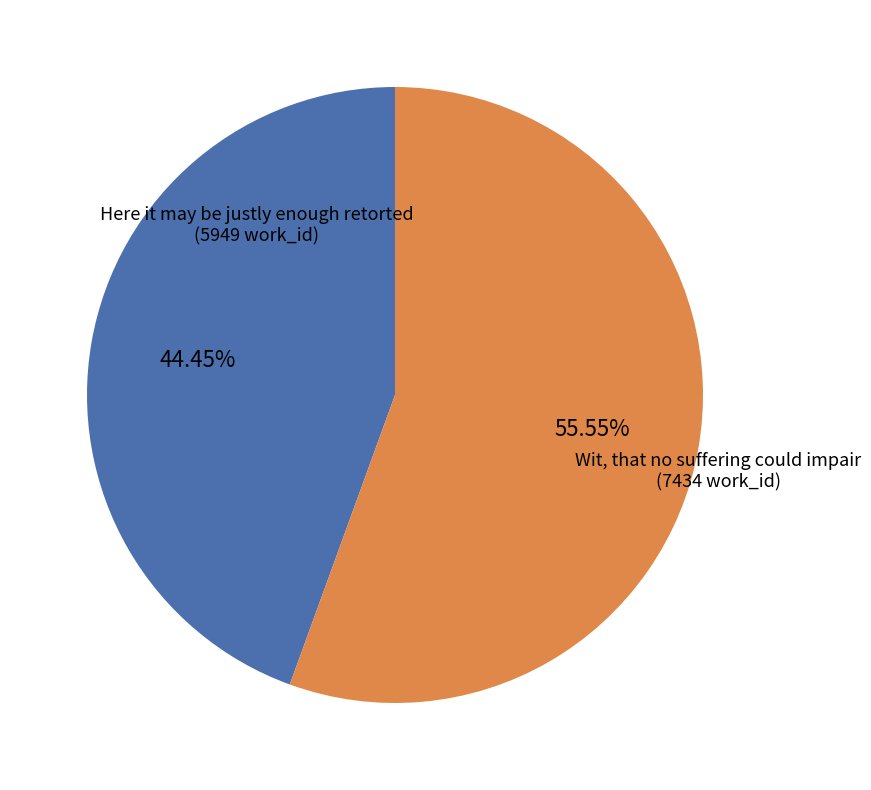

Is there a majority slice in this chart?

Yes